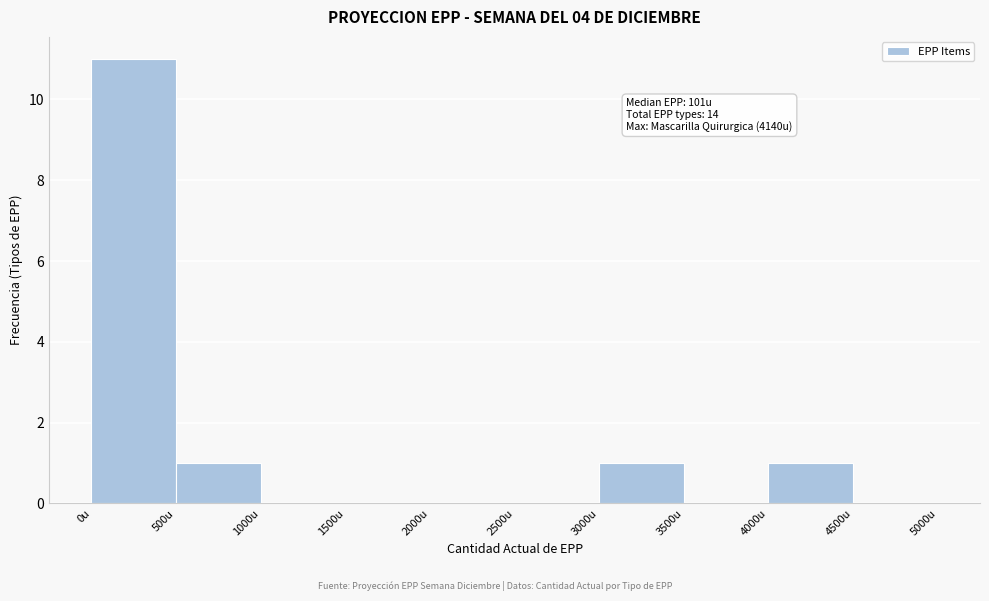

Which range on the x-axis has the tallest bar?

0 to 500